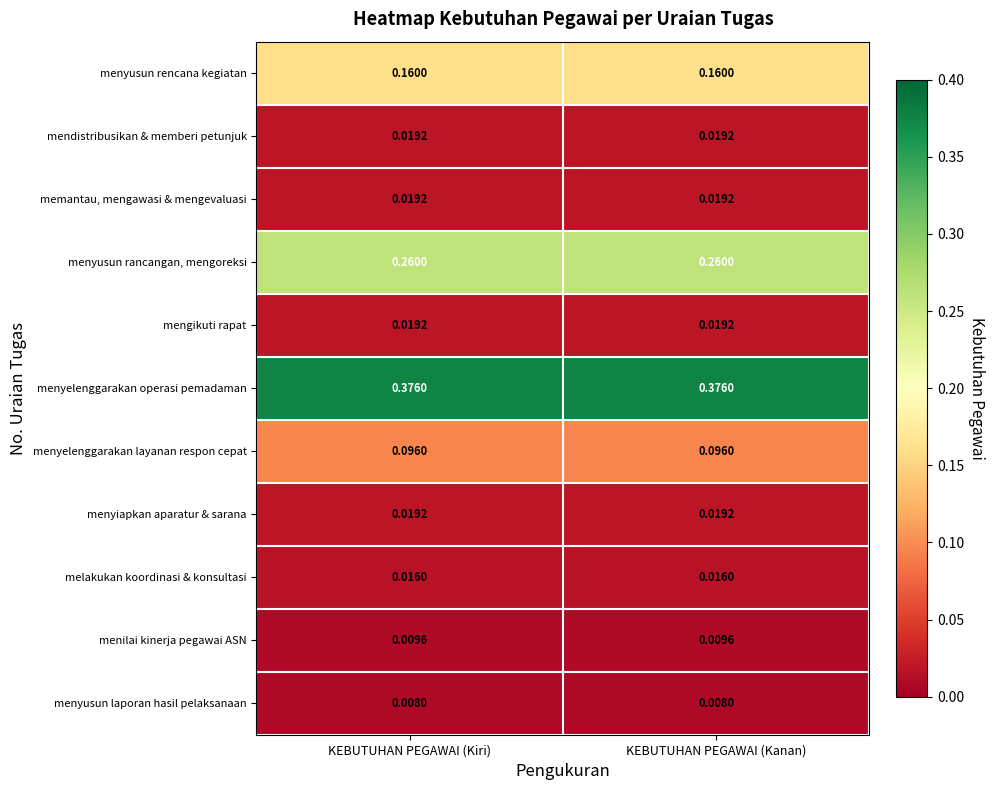

Which series has the largest total across all categories?

menyelenggarakan operasi pemadaman